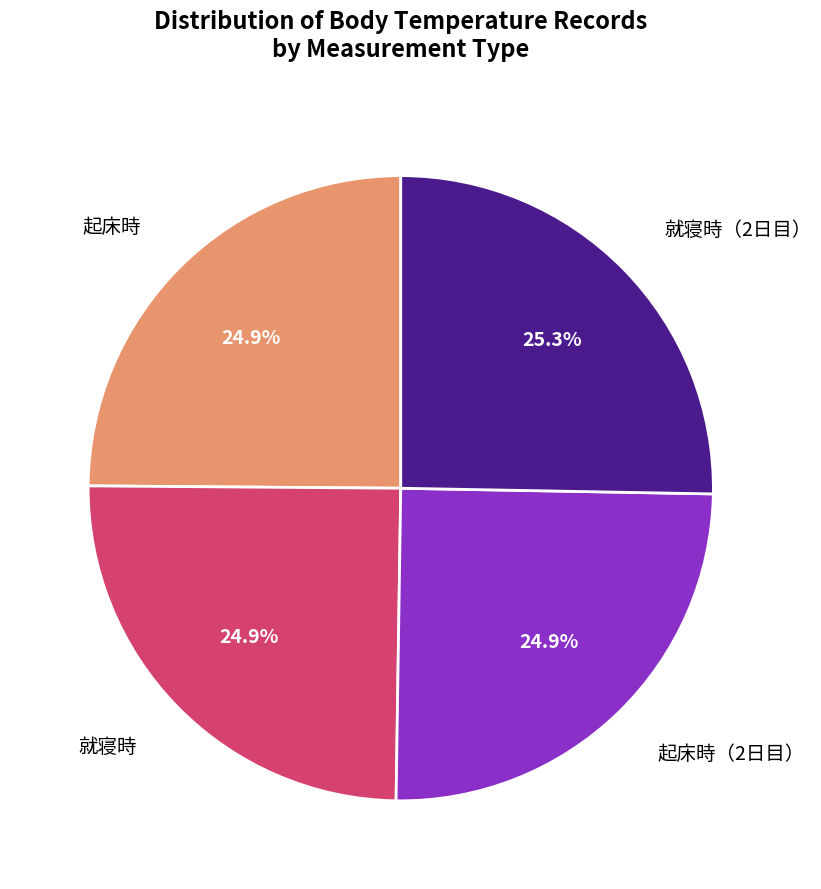

Is there any slice that represents more than half of the pie?

No